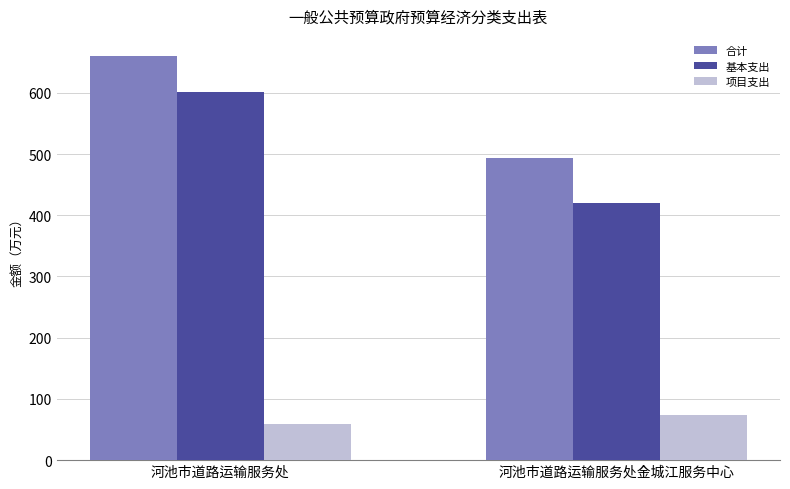

Is it true that 基本支出 equals 420.8 at 河池市道路运输服务处金城江服务中心?

True